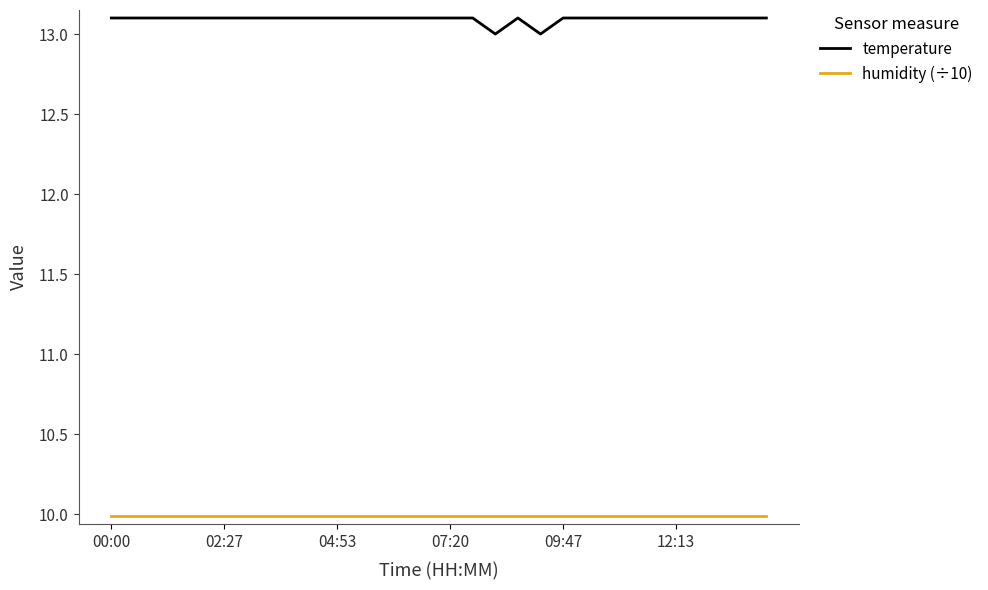

Reading left to right, transcribe all the data shown in this chart.

temperature: 13.1	13.1	13.1	13.1	13.1	13.1	13.1	13.1	13.1	13.1	13.1	13.1	13.1	13.1	13.1	13.1	13.1	13.0	13.1	13.0	13.1	13.1	13.1	13.1	13.1	13.1	13.1	13.1	13.1	13.1
humidity (÷10): 10.0	10.0	10.0	10.0	10.0	10.0	10.0	10.0	10.0	10.0	10.0	10.0	10.0	10.0	10.0	10.0	10.0	10.0	10.0	10.0	10.0	10.0	10.0	10.0	10.0	10.0	10.0	10.0	10.0	10.0